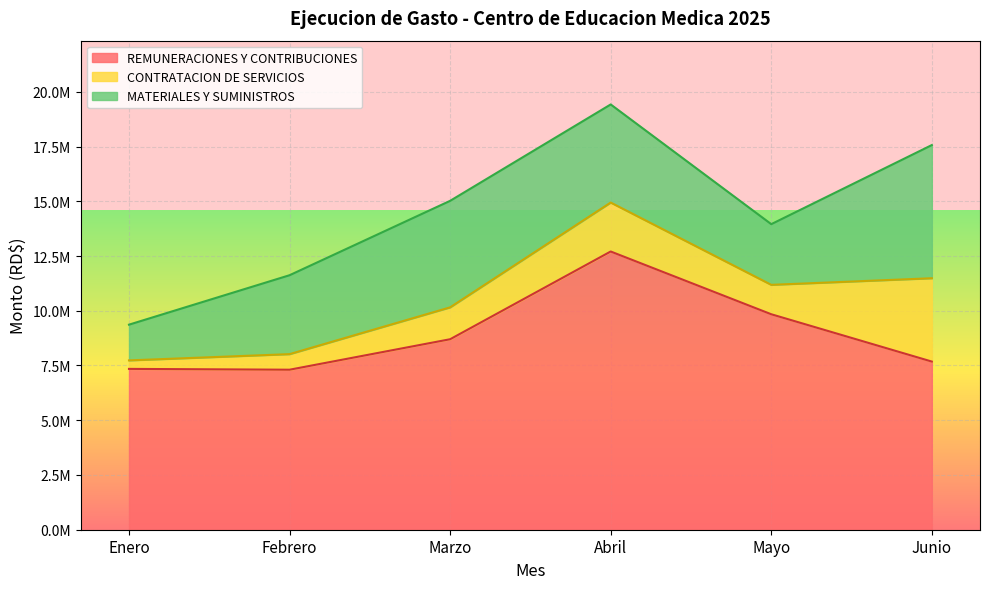

Reading left to right, extract all data points from this chart.

Enero: 7344869.4	388335.9	1631522.0	0.0	0.0	0.0
Febrero: 7307246.4	711427.6	3603949.0	0.0	0.0	0.0
Marzo: 8699168.9	1455922.6	4864754.6	0.0	0.0	0.0
Abril: 12705844.1	2235663.7	4479733.6	0.0	0.0	0.0
Mayo: 9840233.4	1343300.7	2770936.1	0.0	0.0	0.0
Junio: 7678983.0	3806207.8	6081769.1	0.0	0.0	0.0